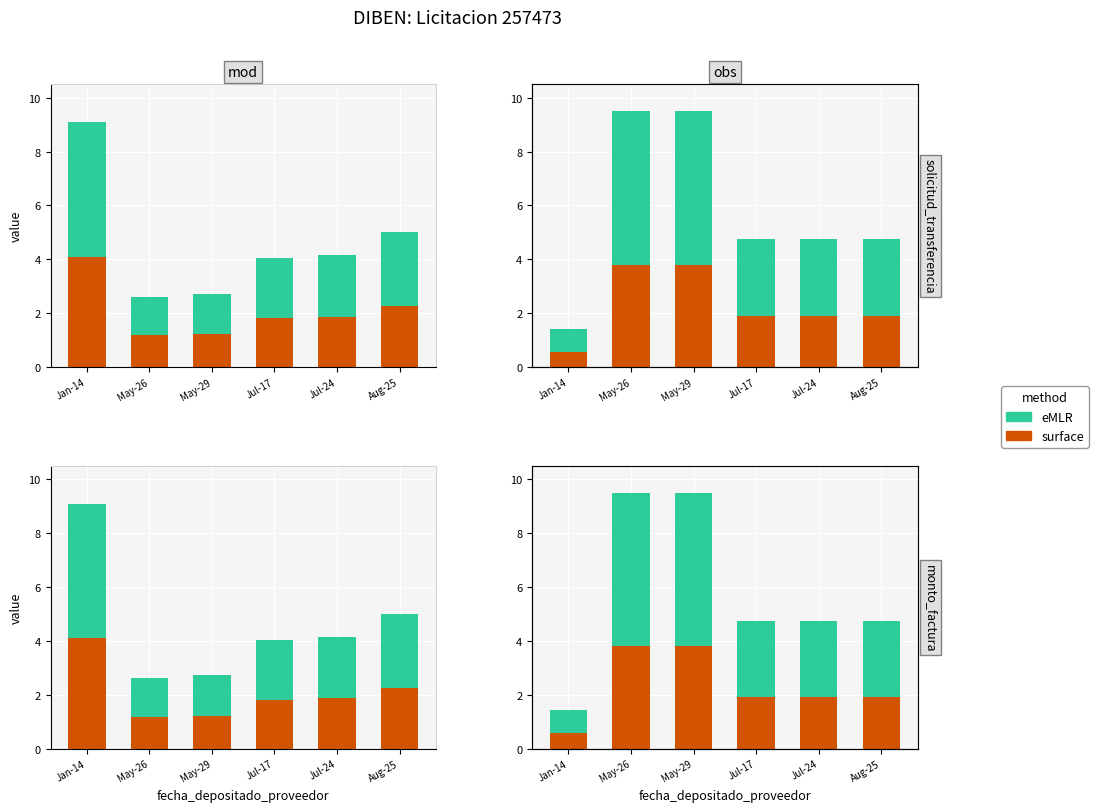

Is it true that eMLR equals 2.8 at Jul-17?

True